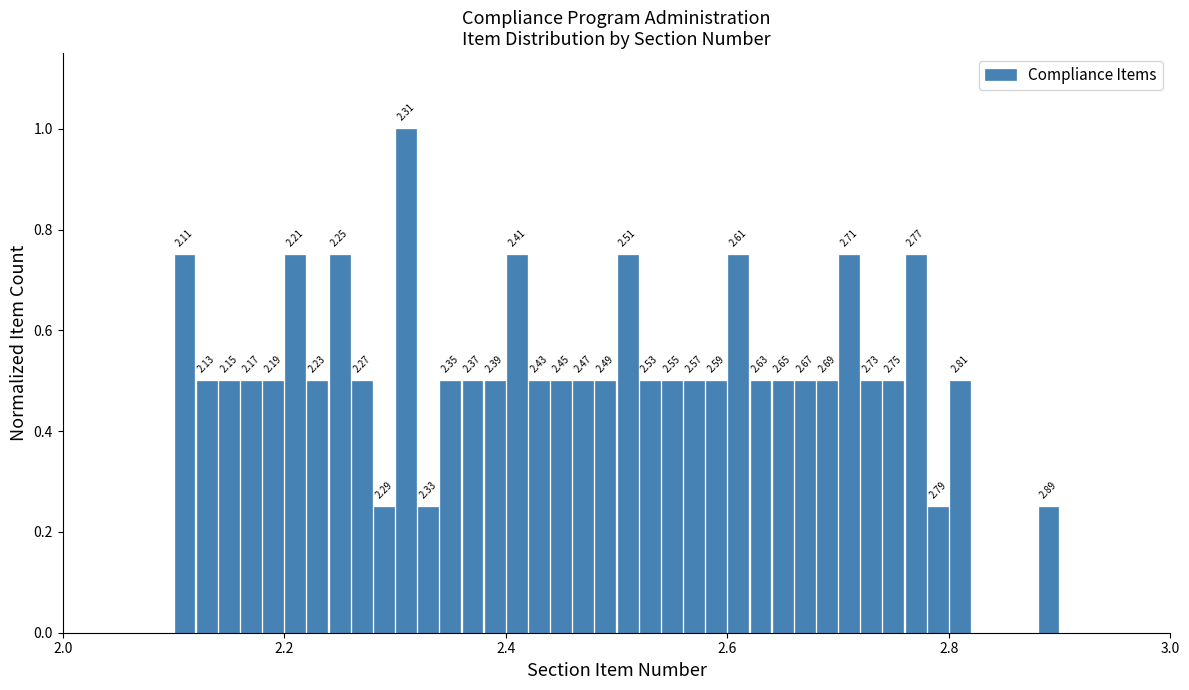

Read against the x-axis, roughly where is the centre of the tallest bar?

2.32